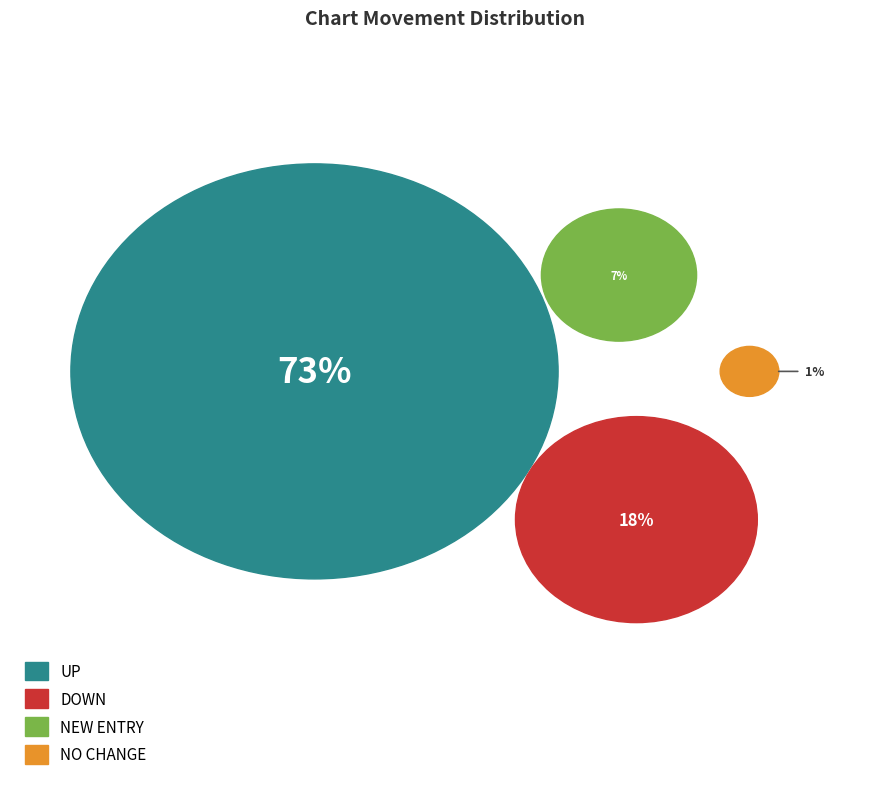

Which category accounts for the majority?

up